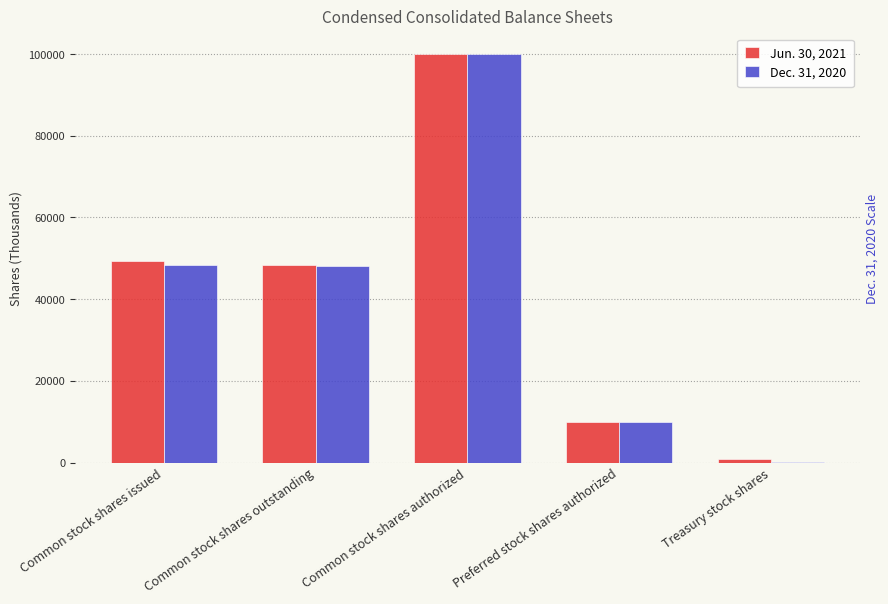

Reading right to left, what are all the values shown in this chart?

Jun. 30, 2021: 985	10000	100000	48377	49362
Dec. 31, 2020: 108	10000	100000	48189	48297